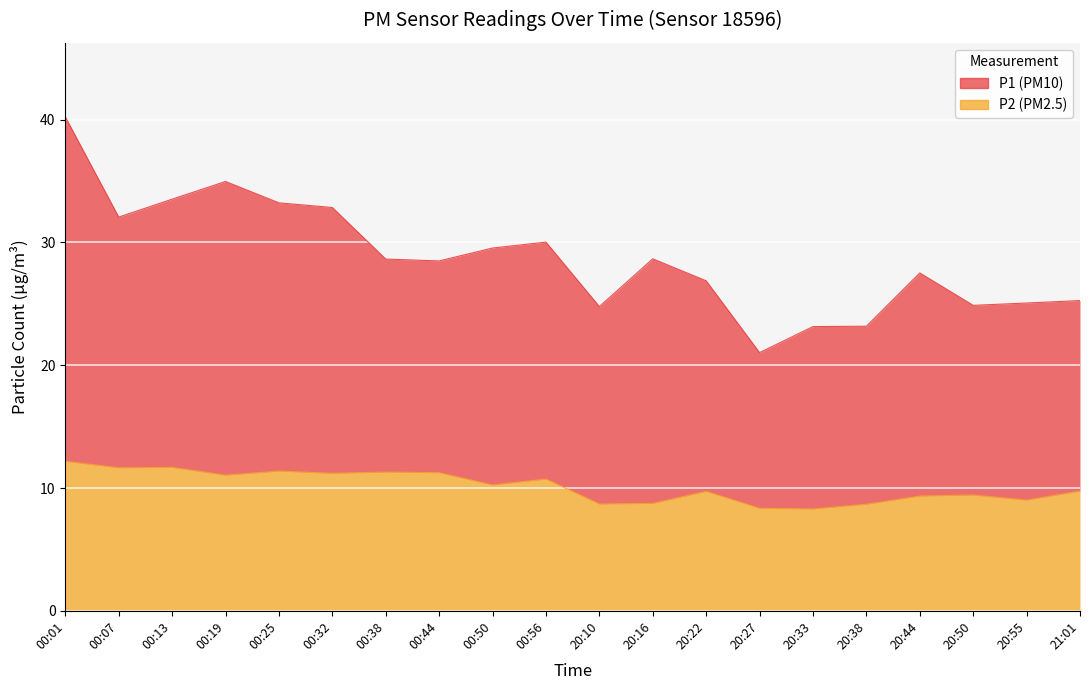

True or false: P1 and P2 intersect in this chart.

False